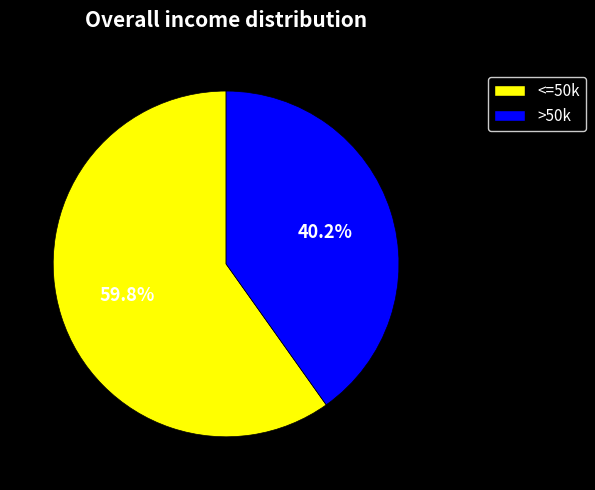

To the nearest percent, what is the average slice percentage?

50%